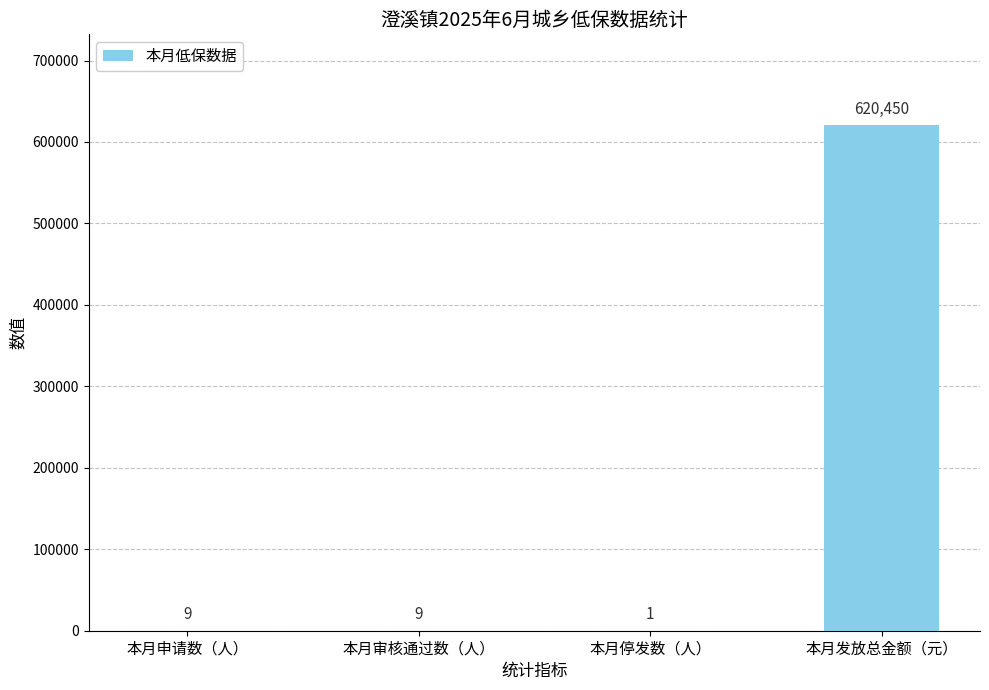

The value at 本月发放总金额（元） is 990583. True or false?

False